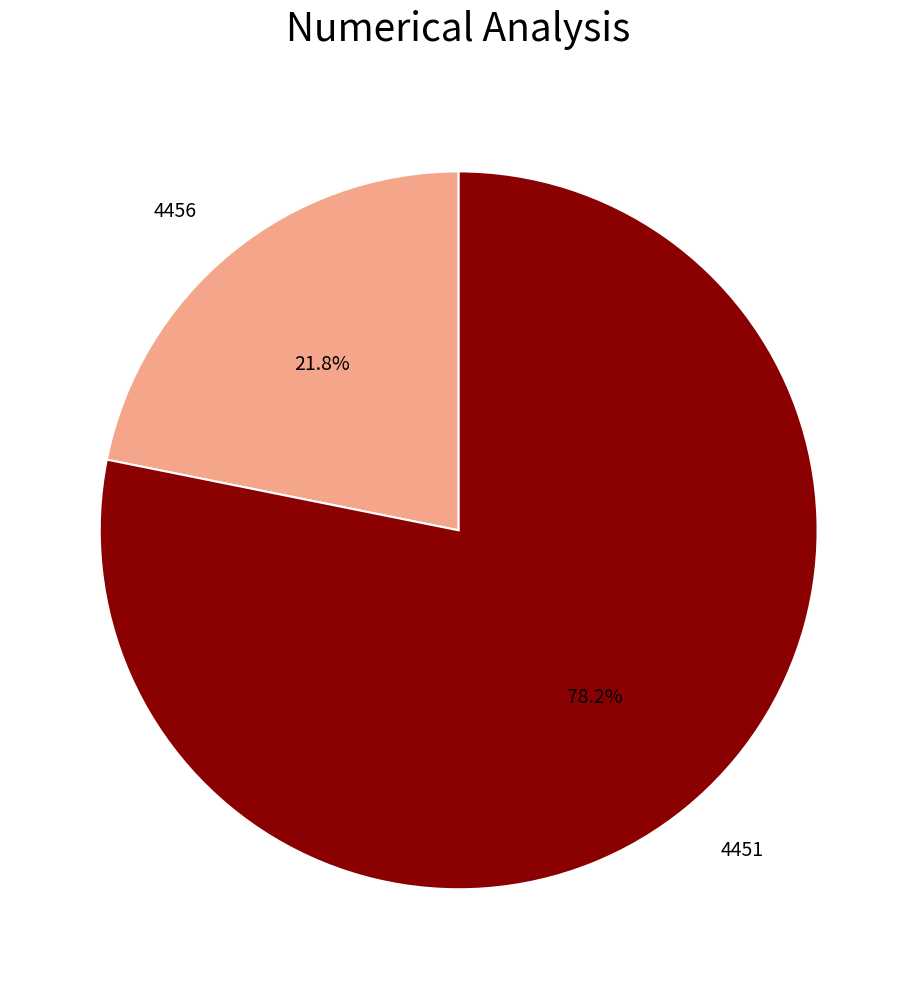

Which slice represents more than half of the pie?

4451